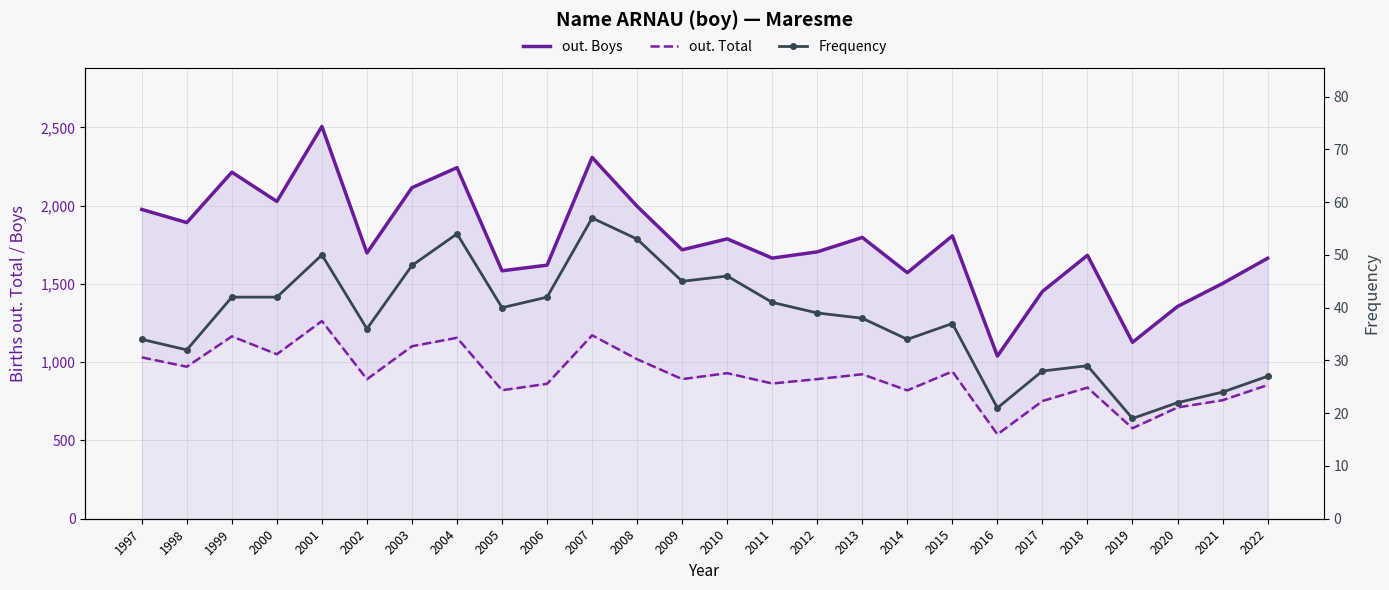

What is the difference between the maximum and second lowest values in the Frequency series?

36